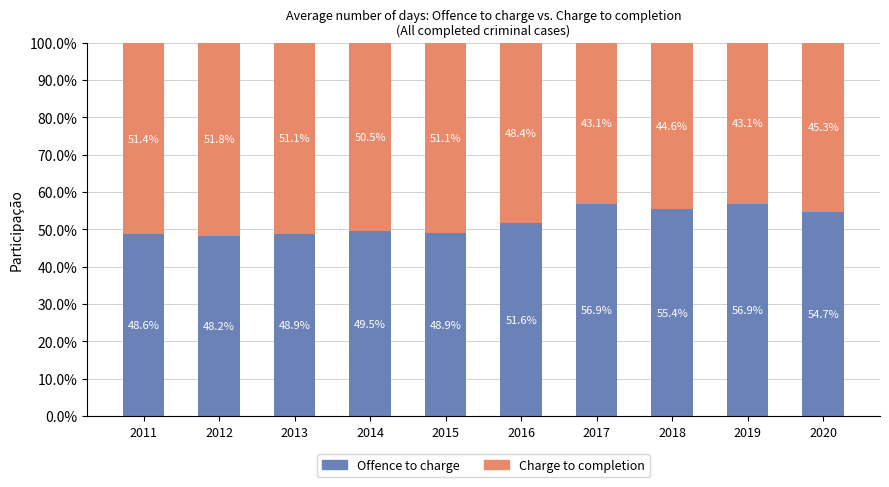

The value of Offence to charge at 2019 is 30.7. True or false?

False